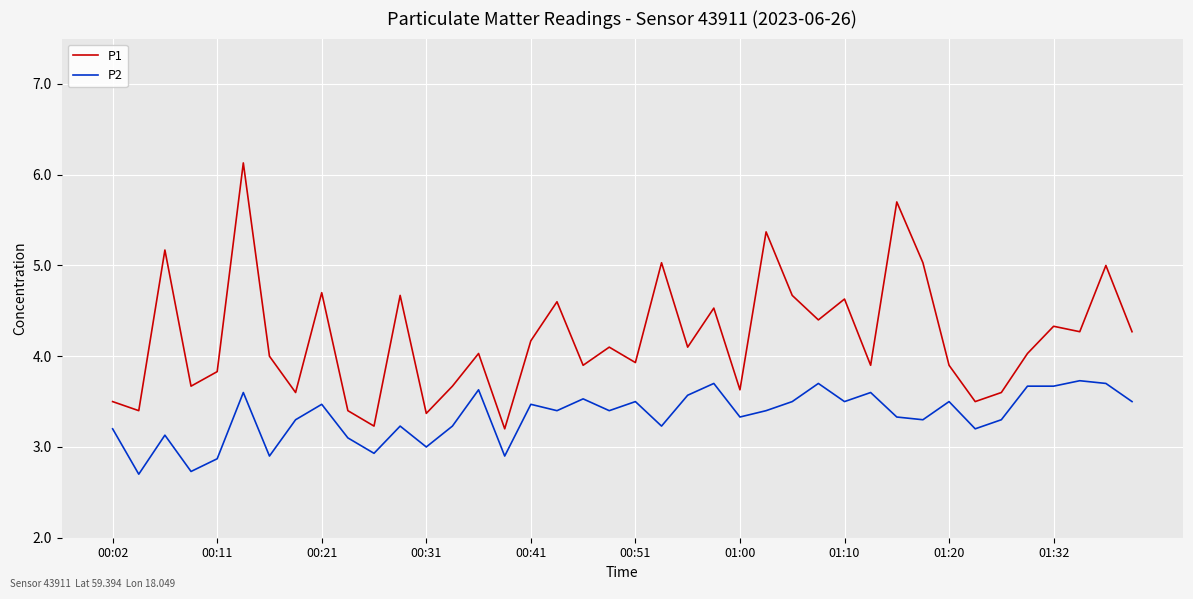

List the series in order of their peak value, lowest first.

P2, P1